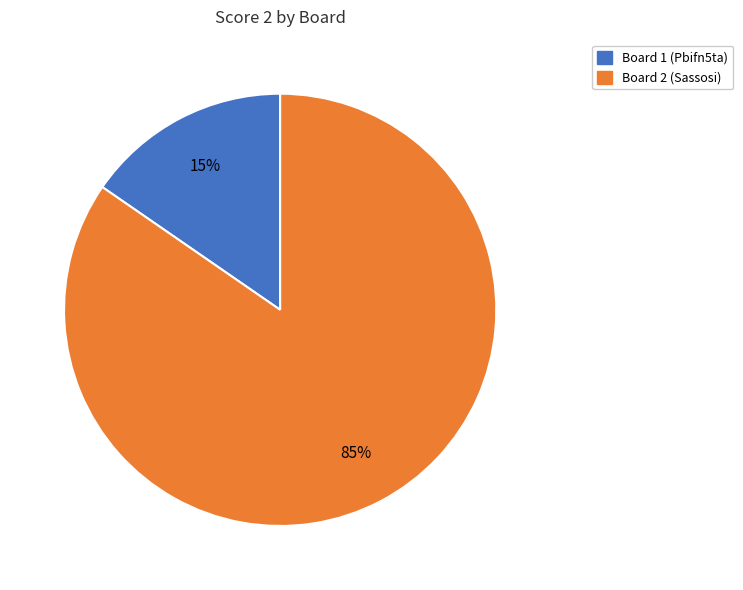

To the nearest percent, what is the average slice percentage?

50%